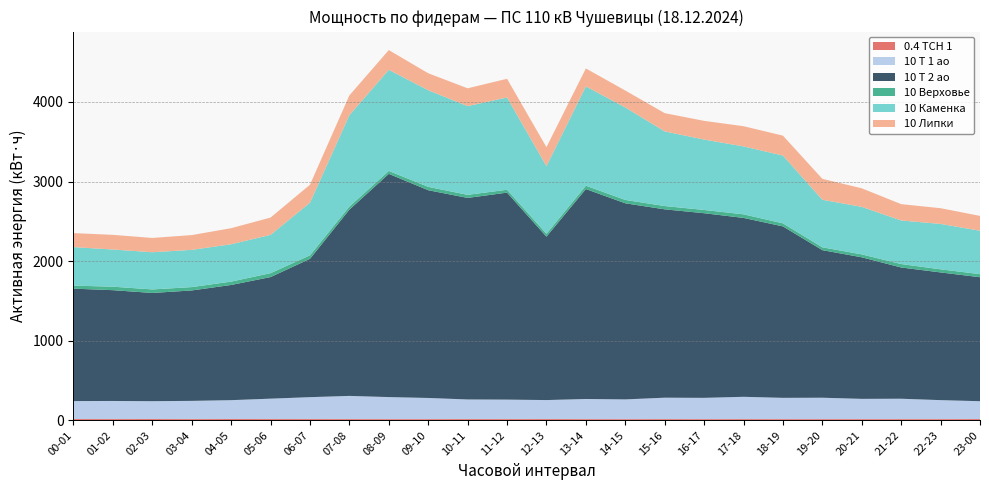

Reading left to right, list all the values displayed in this chart.

0.4 ТСН 1: 16.2	15.9	16.4	15.6	16.5	16.1	16.0	15.6	15.3	15.4	15.8	15.5	16.1	15.3	14.9	15.5	15.1	15.5	15.2	15.2	15.3	15.3	15.3	16.1
10 Т 1 ао: 225.6	227.2	224.0	228.8	236.8	256.0	275.2	291.2	276.8	265.6	246.4	244.8	238.4	252.8	248.0	268.8	267.2	280.0	267.2	268.8	254.4	256.0	238.4	224.0
10 Т 2 ао: 1412.4	1392.0	1359.6	1387.2	1447.2	1527.6	1737.6	2340.0	2804.4	2610.0	2532.0	2600.4	2053.2	2637.6	2463.6	2366.4	2319.6	2247.6	2154.0	1854.0	1778.4	1648.8	1604.4	1557.6
10 Верховье: 38.1	43.8	44.4	42.3	42.3	48.9	44.4	39.3	36.9	42.3	38.7	36.0	36.6	42.0	42.3	41.4	41.1	45.0	38.4	35.7	36.6	43.5	39.0	38.7
10 Каменка: 483.9	467.1	467.4	467.7	469.5	481.5	660.6	1148.1	1269.9	1213.8	1114.8	1159.2	849.3	1247.4	1161.9	937.8	884.1	853.5	851.7	597.3	597.0	547.2	570.3	545.7
10 Липки: 176.0	184.0	179.6	185.6	201.6	217.2	226.0	248.0	248.4	213.2	223.6	234.8	238.4	225.6	212.8	229.2	235.2	253.6	250.0	262.8	233.2	205.2	197.6	186.0